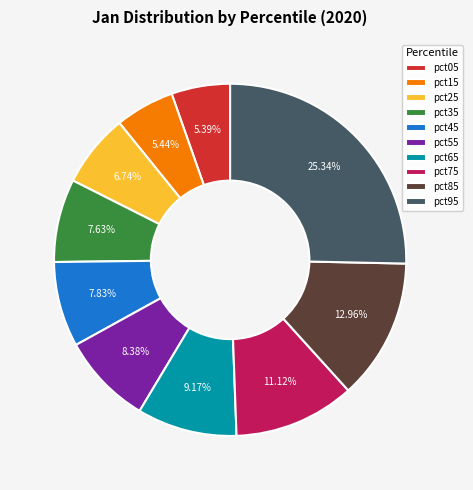

To the nearest percent, what is the combined percentage of pct25 and pct85?

20%